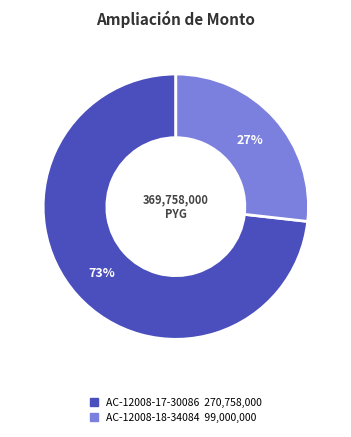

Do AC-12008-18-34084 and AC-12008-17-30086 together represent more than half of the pie?

Yes